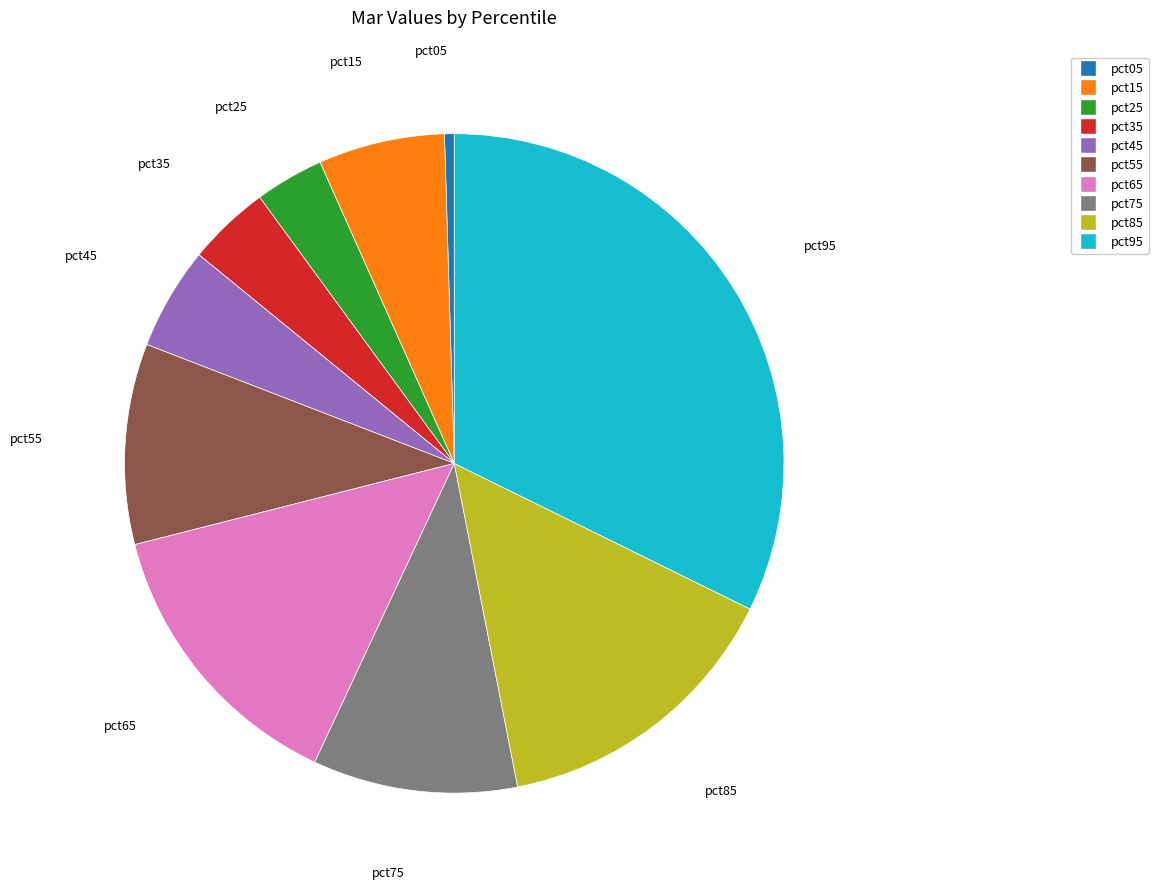

Which has a higher value, pct95 or pct55?

pct95